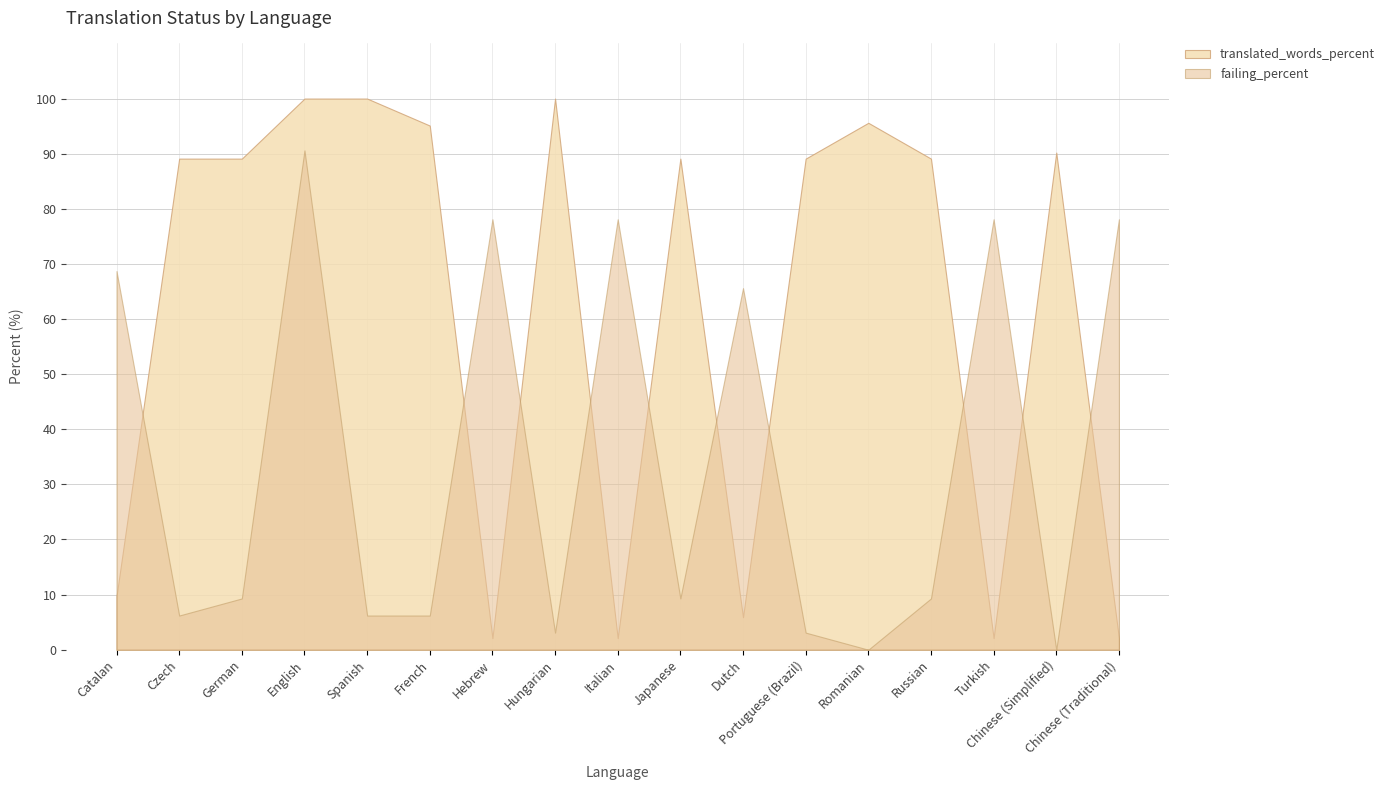

Reading left to right, transcribe all the data shown in this chart.

translated_words_percent: 9.7	89.1	89.1	100.0	100.0	95.1	2.1	100.0	2.1	89.1	5.9	89.1	95.6	89.1	2.1	90.2	2.1
failing_percent: 68.7	6.2	9.3	90.6	6.2	6.2	78.1	3.1	78.1	9.3	65.6	3.1	0.0	9.3	78.1	0.0	78.1